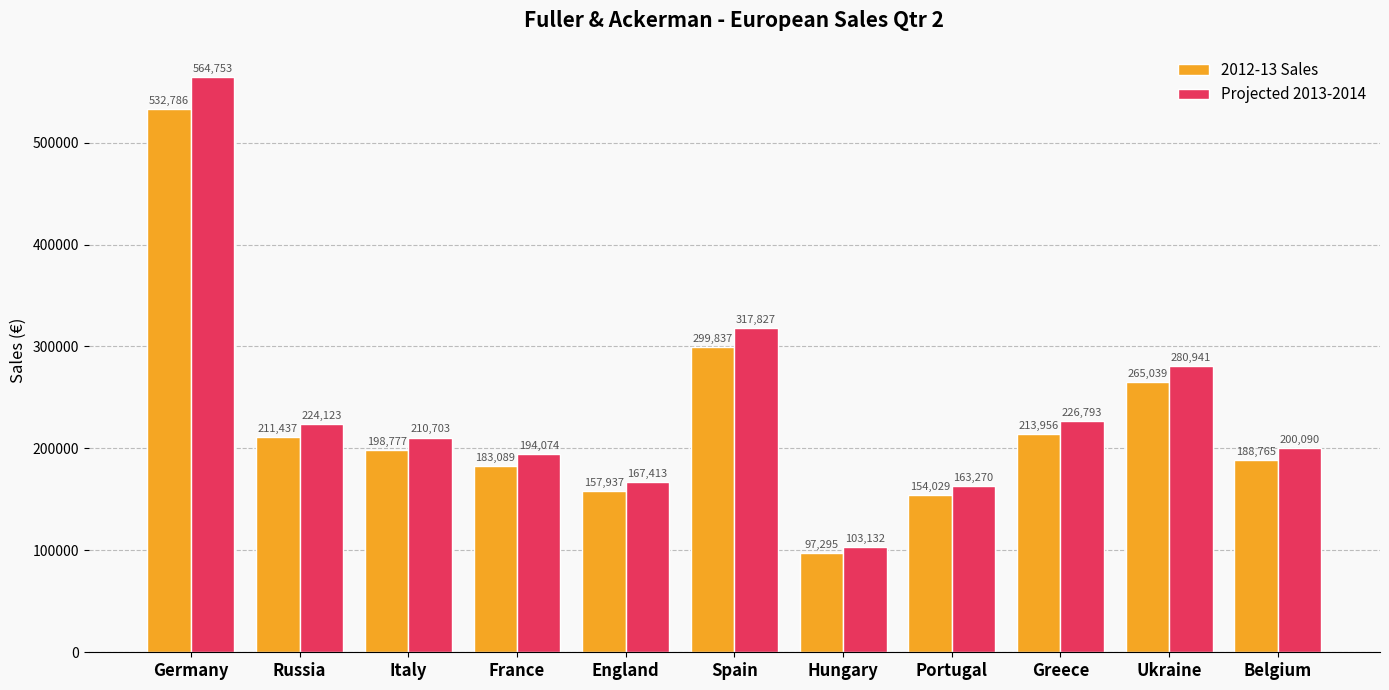

How many bars are there in total?

22